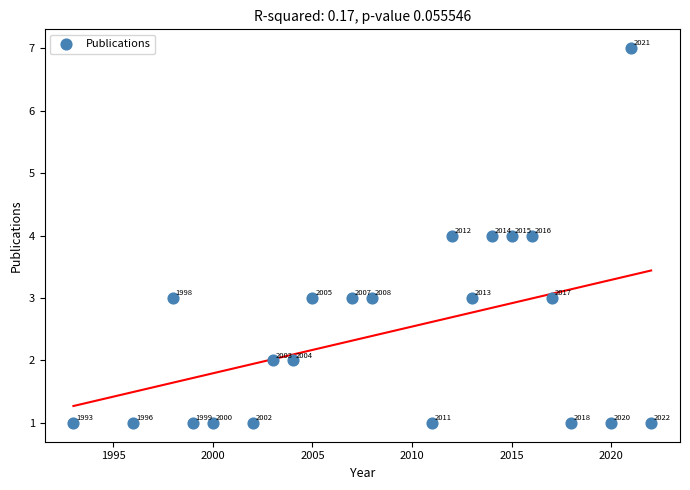

What is the range of X values (max minus min)?

29